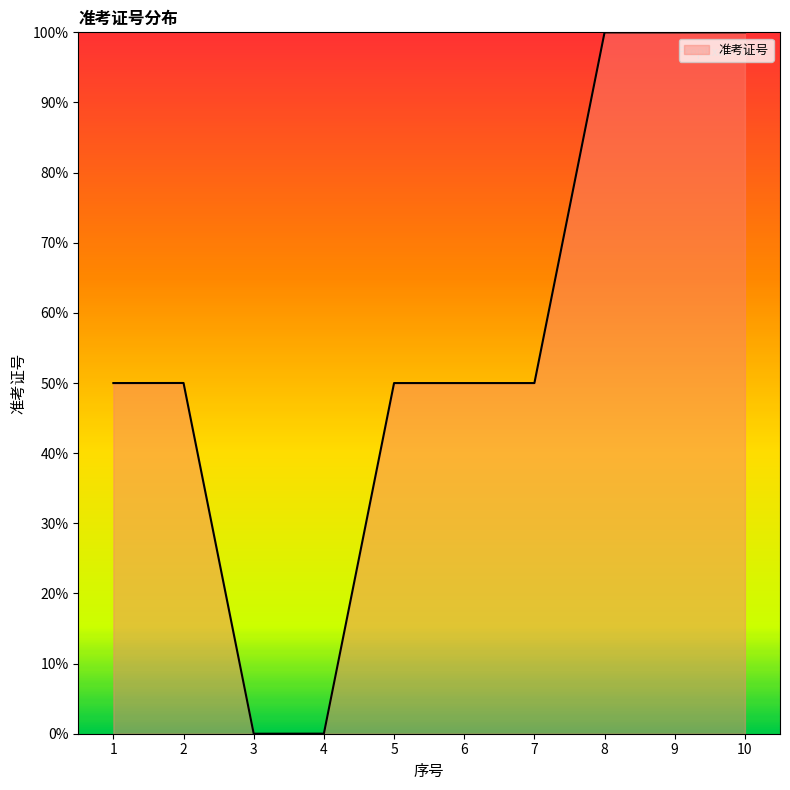

What is the difference between the values at 10 and 6?

50.0